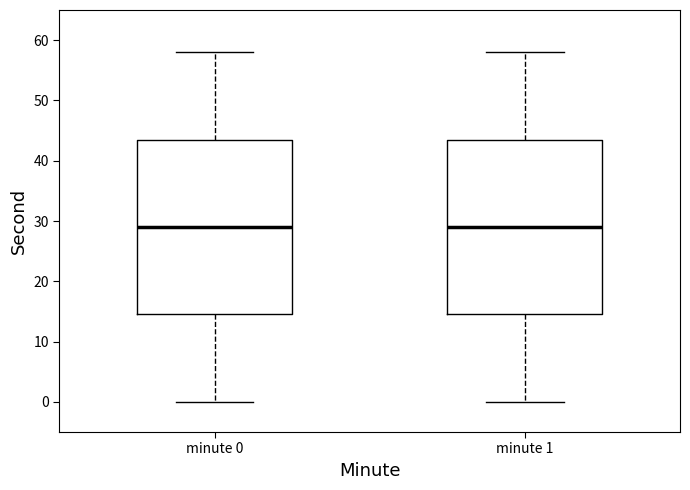

Reading left to right, transcribe this box plot: for each box, give where its median line is, the range the box spans, and where its two whiskers end, as read against the y-axis. The values are not printed on the chart, so give them approximately, as read against the axis.

minute 0: median 29, box 15 to 44, whiskers 0 to 58
minute 1: median 29, box 15 to 44, whiskers 0 to 58